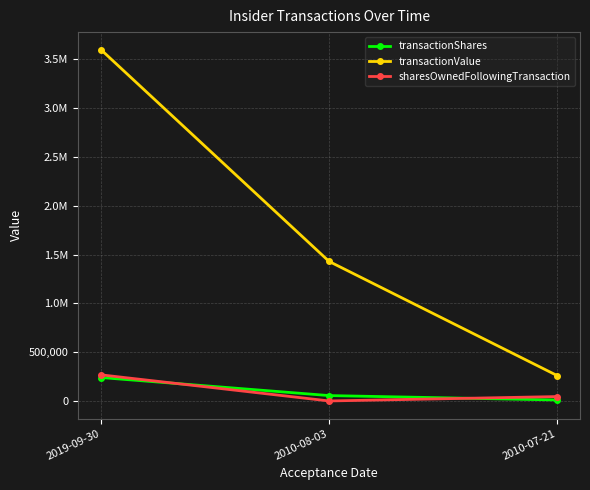

Between 2019-09-30 and 2010-07-21, which series saw the biggest shift?

transactionValue